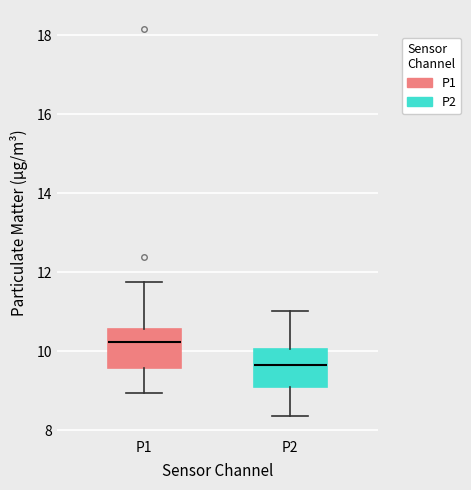

Where does the lower whisker of the box for P2 end on the y-axis? The values are not printed on the chart, so give them approximately, as read against the axis.

8.4